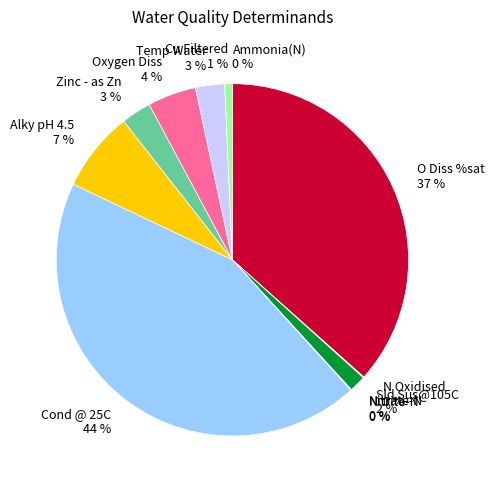

Which has a higher value, O Diss %sat 37 % or Cu Filtered 1 %?

O Diss %sat 37 %